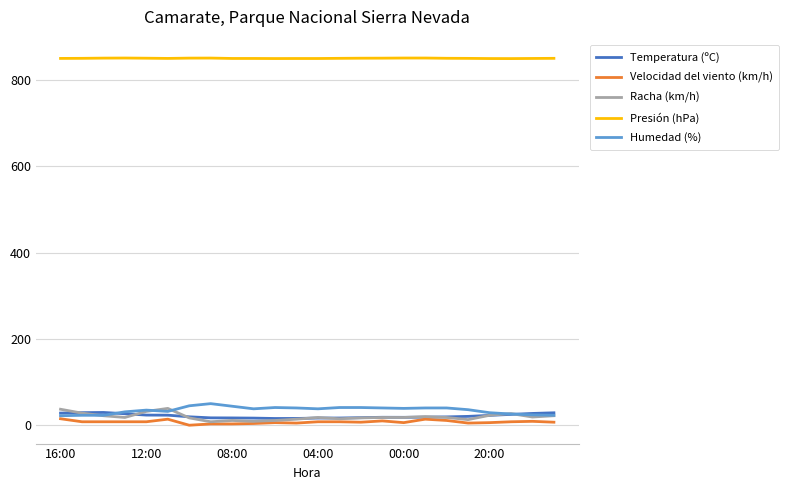

What is the highest value of the Humedad (%) series?

50.0